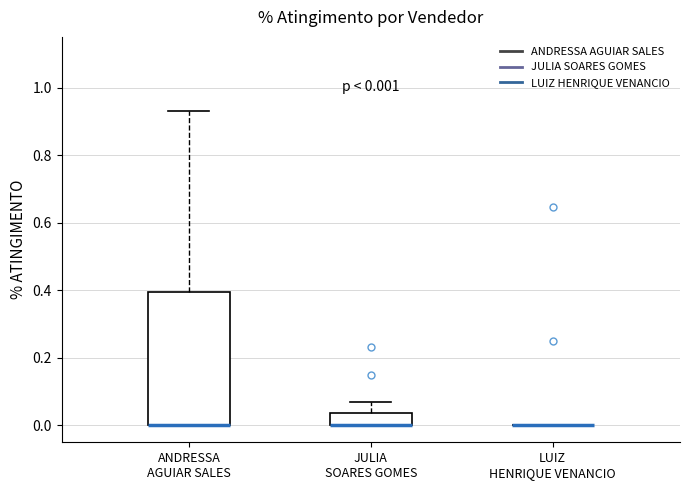

Which box is the tallest, from its lower edge to its upper edge?

ANDRESSA AGUIAR SALES